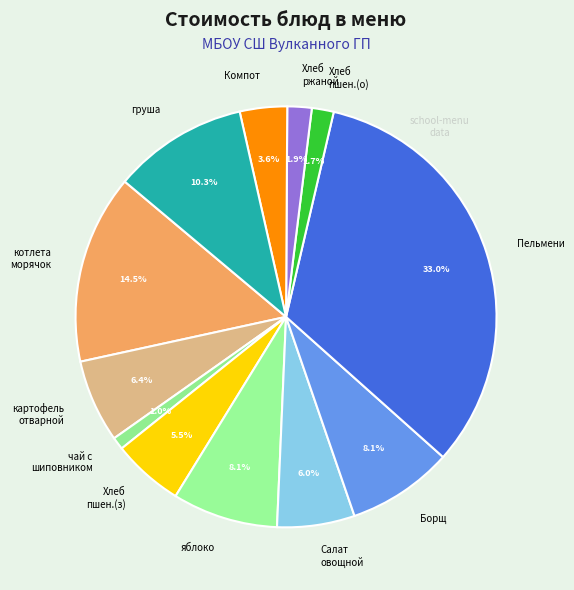

What percentage do картофель отварной and груша together represent?

16.7%